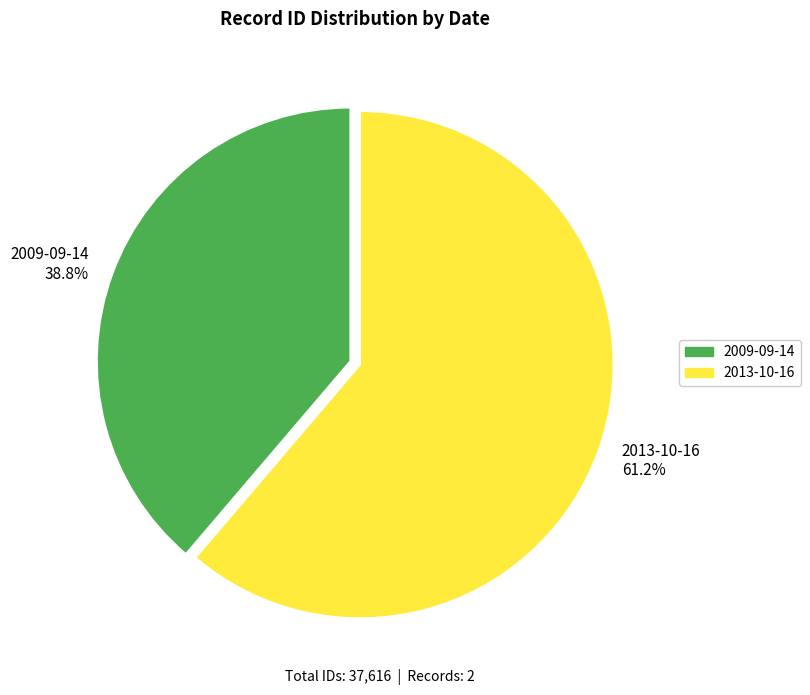

The 2009-09-14 slice represents 39% of the pie. True or false?

True